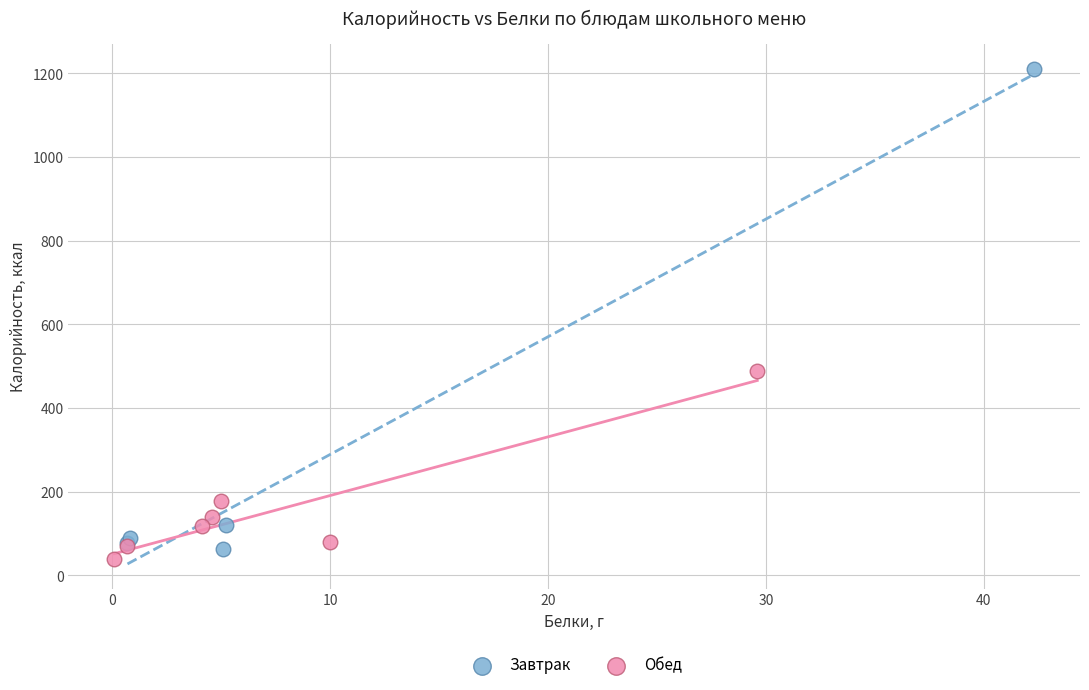

Which series has the widest spread of Y values?

Завтрак